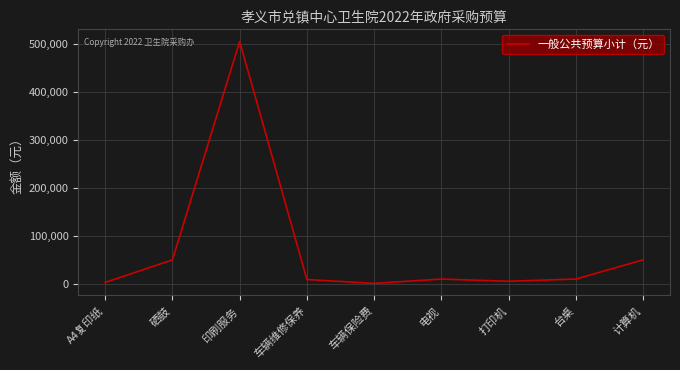

The value at 印刷服务 is 505000. True or false?

True